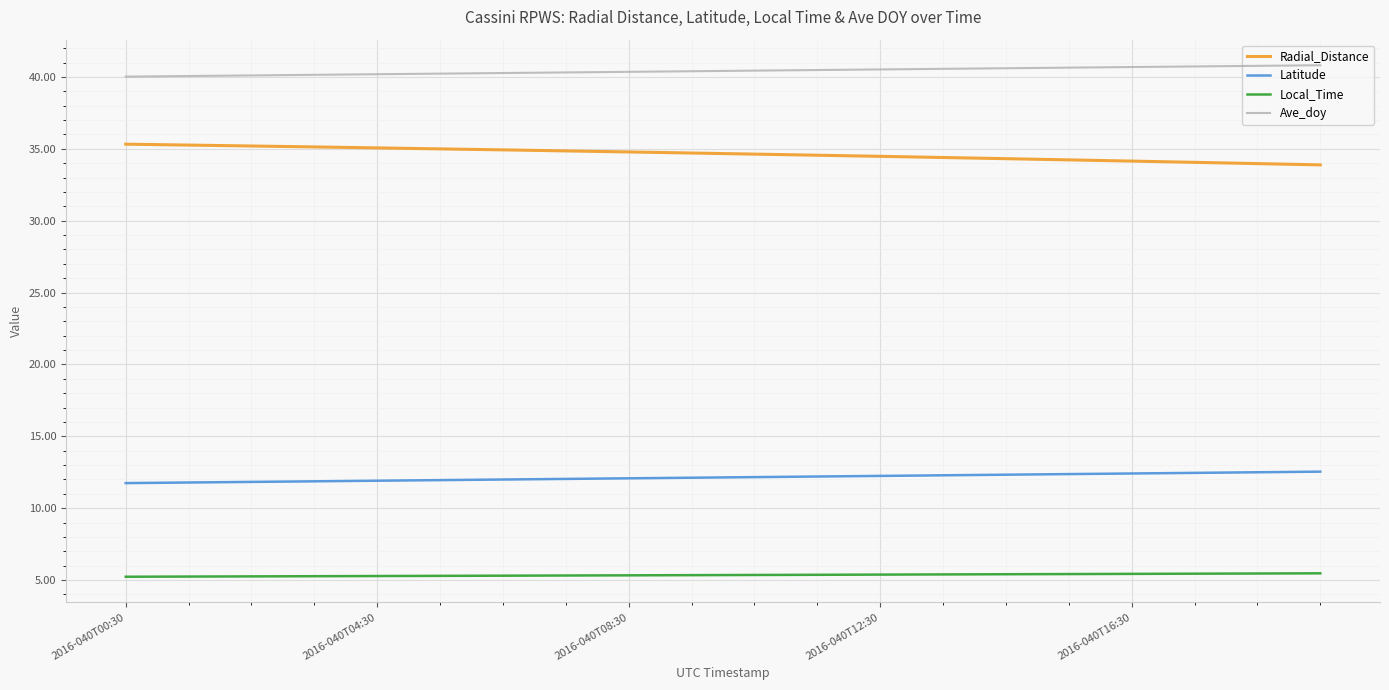

True or false: Radial_Distance and Ave_doy intersect in this chart.

False